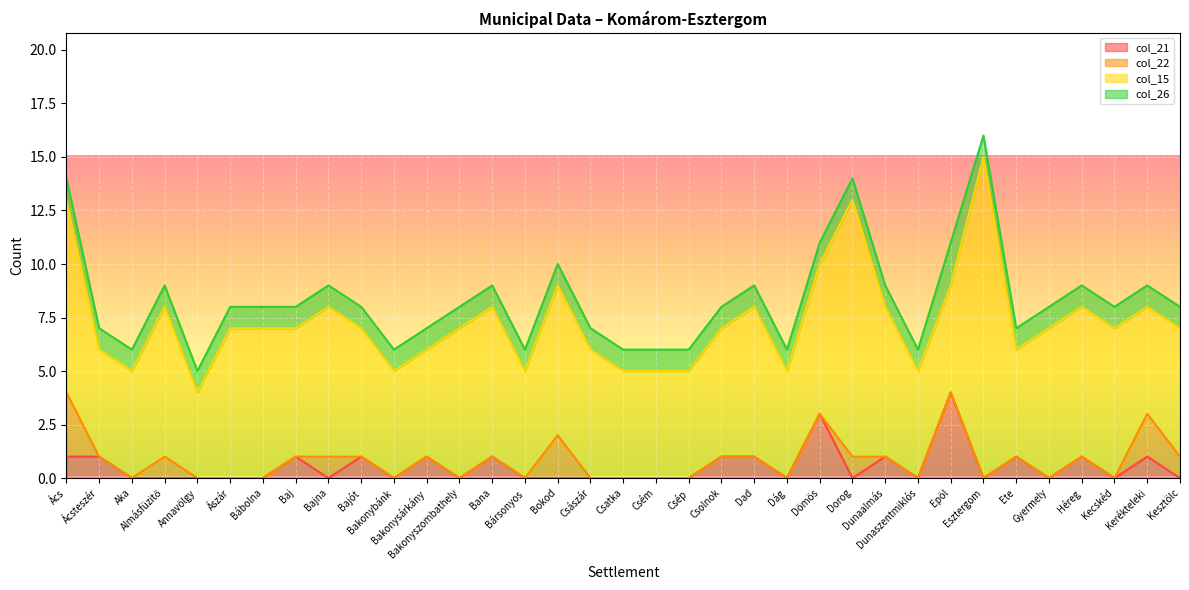

What is the sum of the col_15 values at Ete and Ács?

14